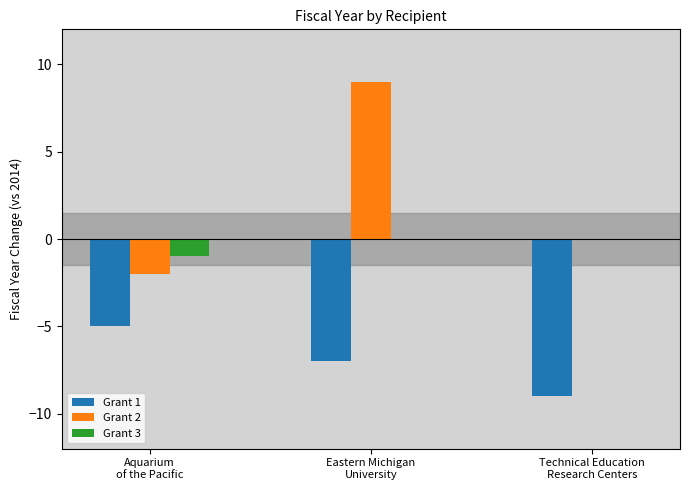

Which series changed the most between Aquarium
of the Pacific and Eastern Michigan
University?

Grant 2